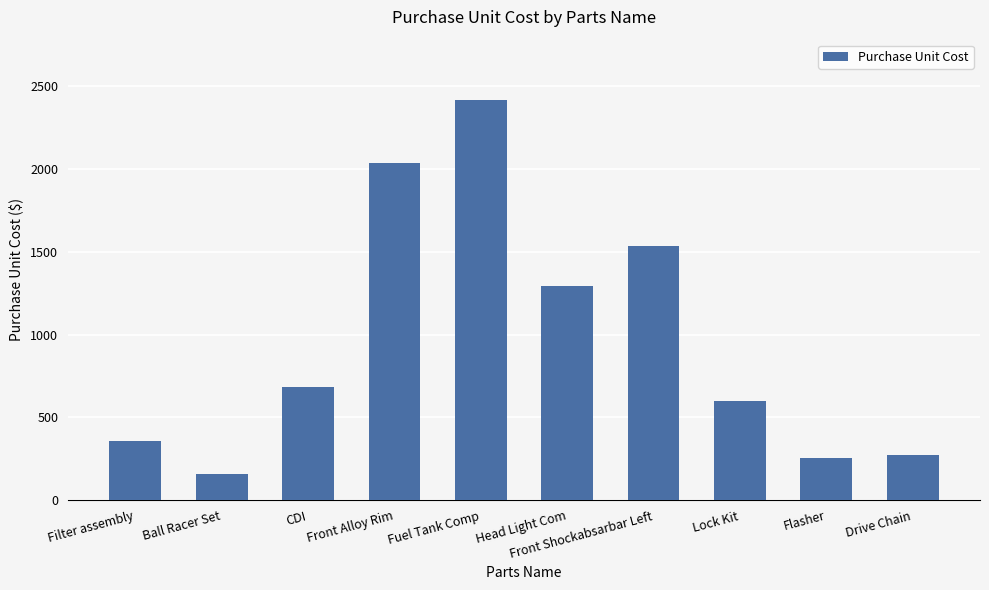

What position from the right is Front Shockabsarbar Left?

4